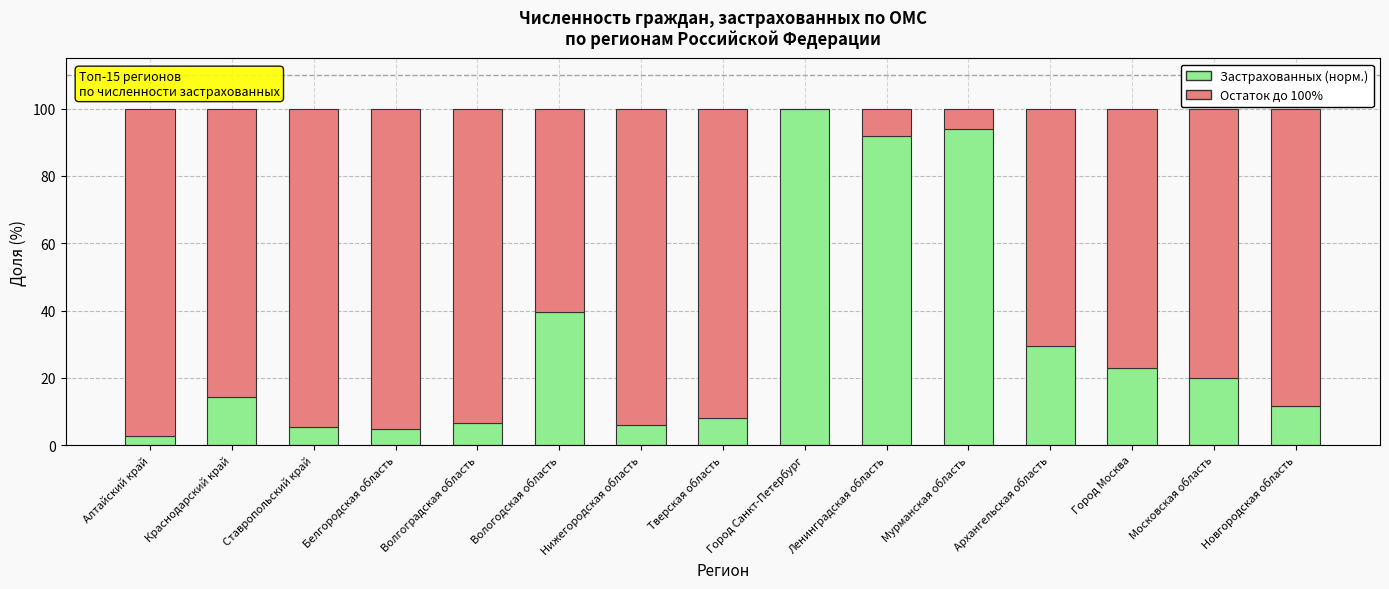

What is the maximum value for Застрахованных (норм.)?

100.0